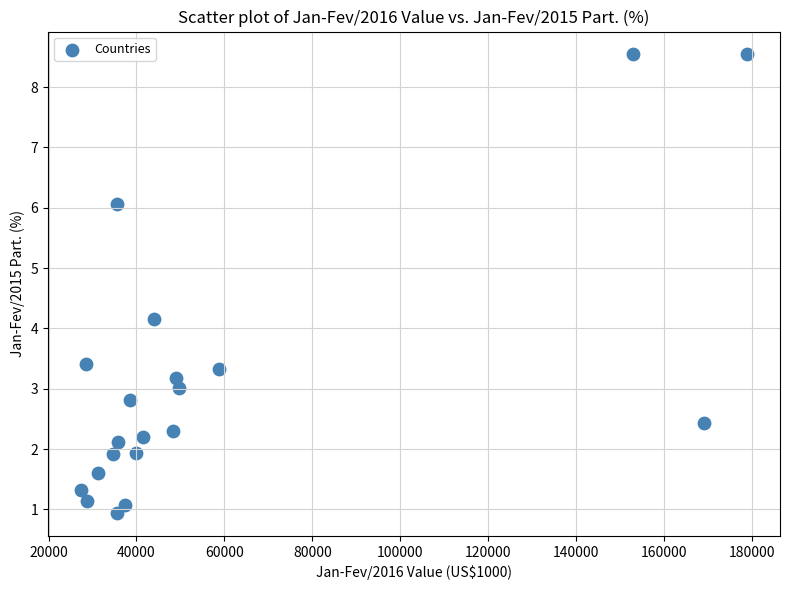

What is the range of X values (max minus min)?

151408.2